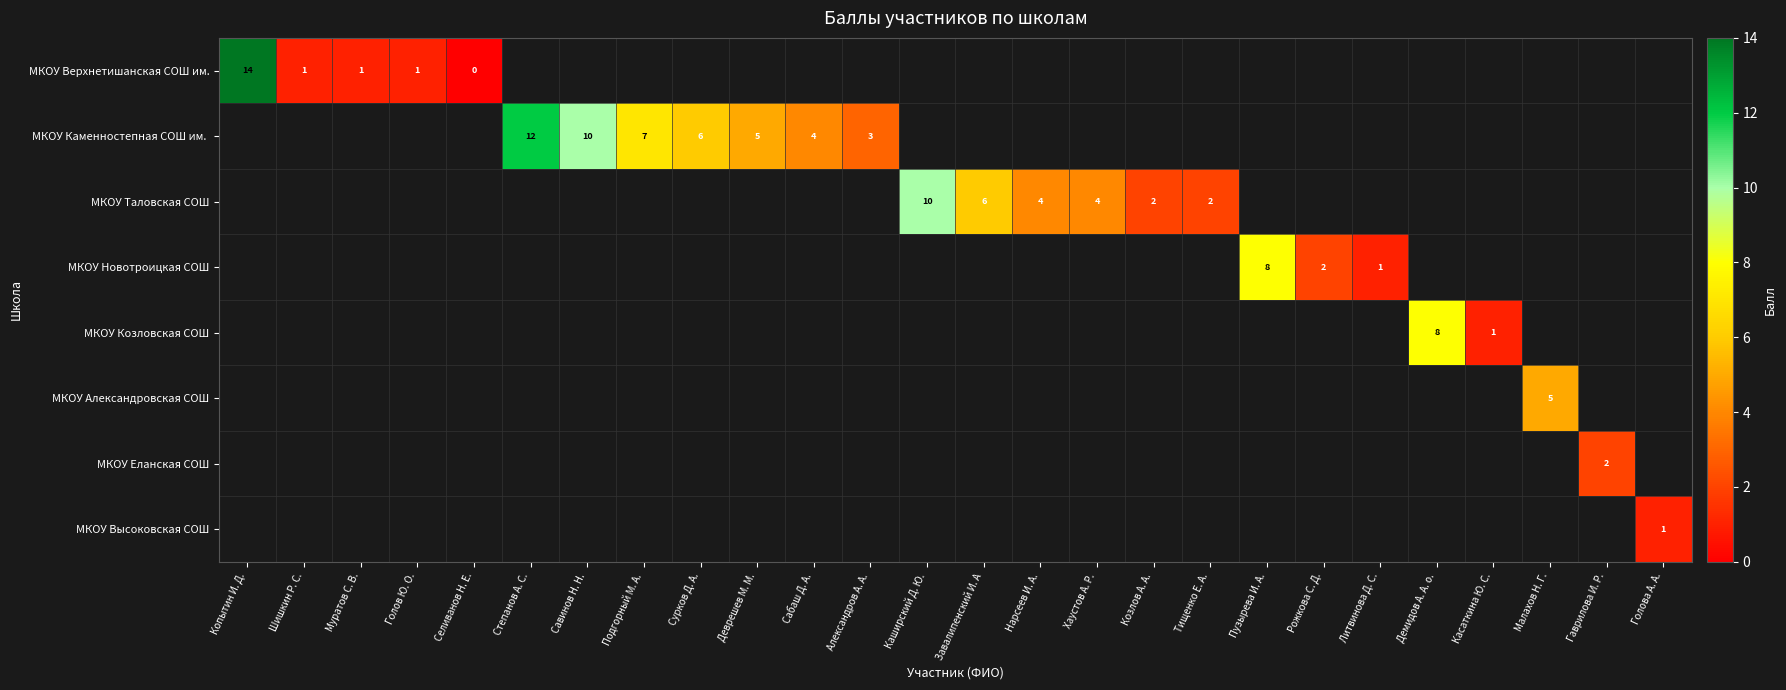

The value of МКОУ Верхнетишанская СОШ им. at Каширский Д. Ю. is -1. True or false?

True